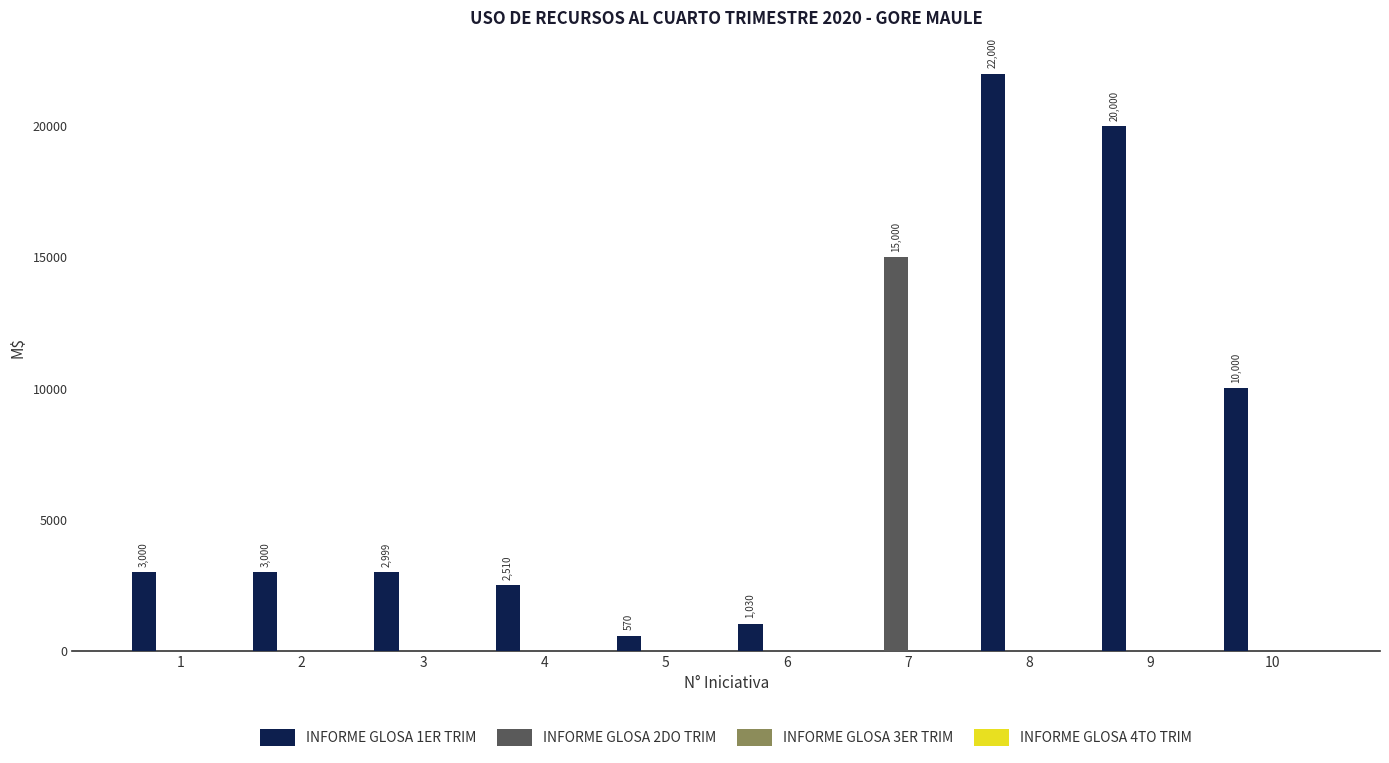

Between 7 and 10, which series saw the biggest shift?

INFORME GLOSA 2DO TRIM